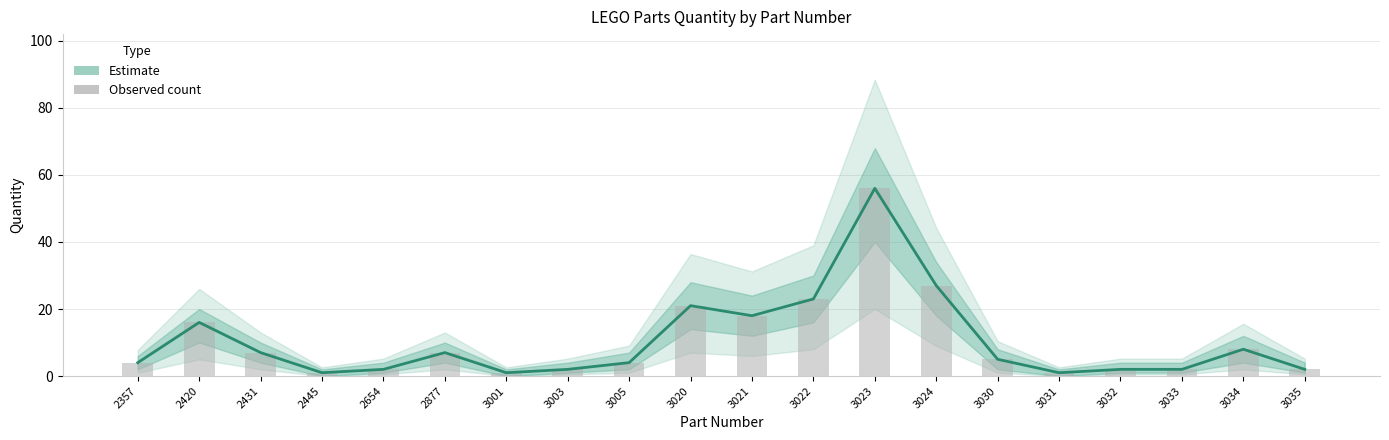

Rank the categories by value from lowest to highest.

2445, 3001, 3031, 2654, 3003, 3032, 3033, 3035, 2357, 3005, 3030, 2431, 2877, 3034, 2420, 3021, 3020, 3022, 3024, 3023